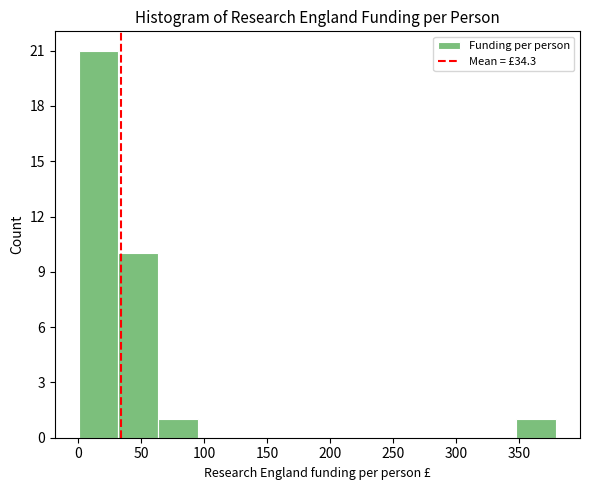

Reading left to right, transcribe this chart: for each bar, give the range it covers on the x-axis and its height. Neither the bar edges nor the heights are printed on the chart, so give them approximately, as read against the axes.

0 to 30: 21
30 to 65: 10
65 to 95: 1
95 to 125: 0
125 to 160: 0
160 to 190: 0
190 to 220: 0
220 to 255: 0
255 to 285: 0
285 to 315: 0
315 to 350: 0
350 to 380: 1